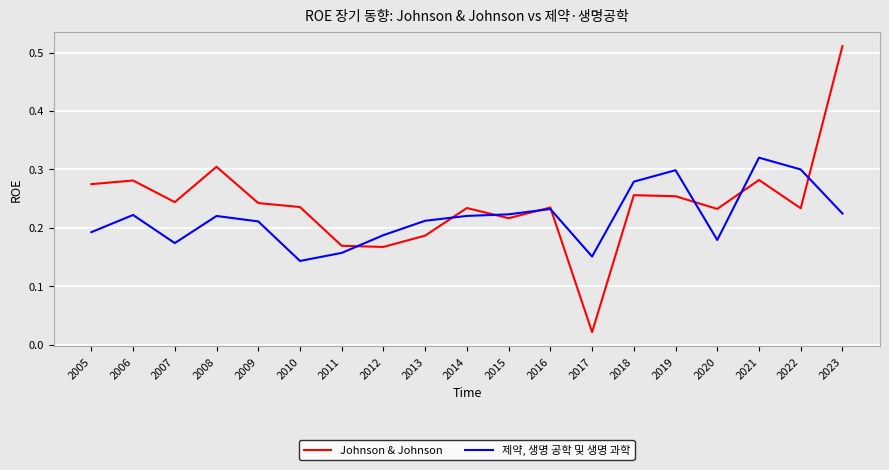

How many lines are shown in the chart?

2